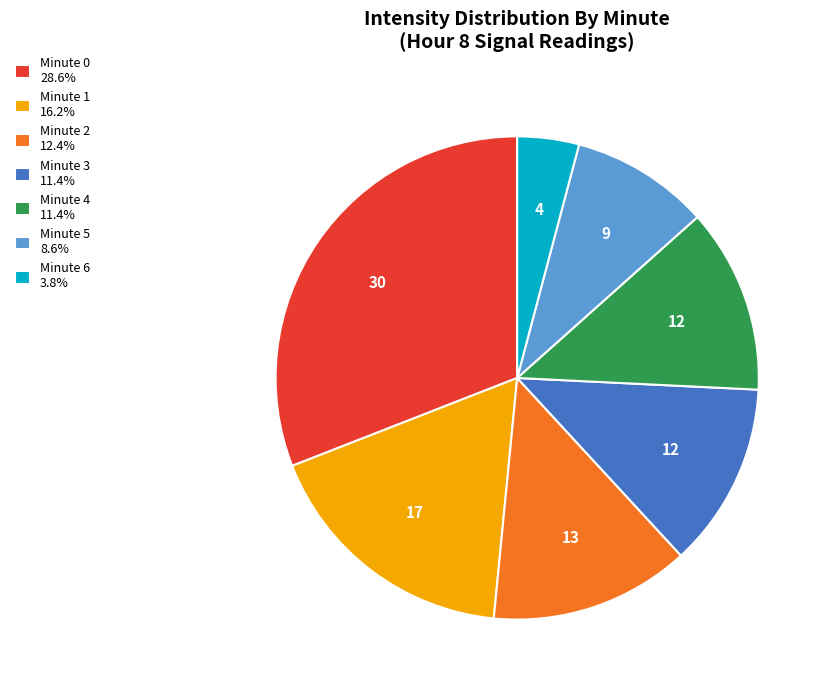

Is Minute 0 28.6% the majority of the pie?

No